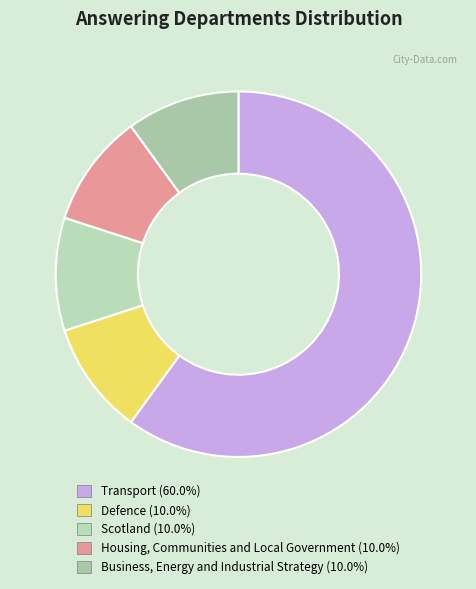

How many slices are in this pie chart?

5